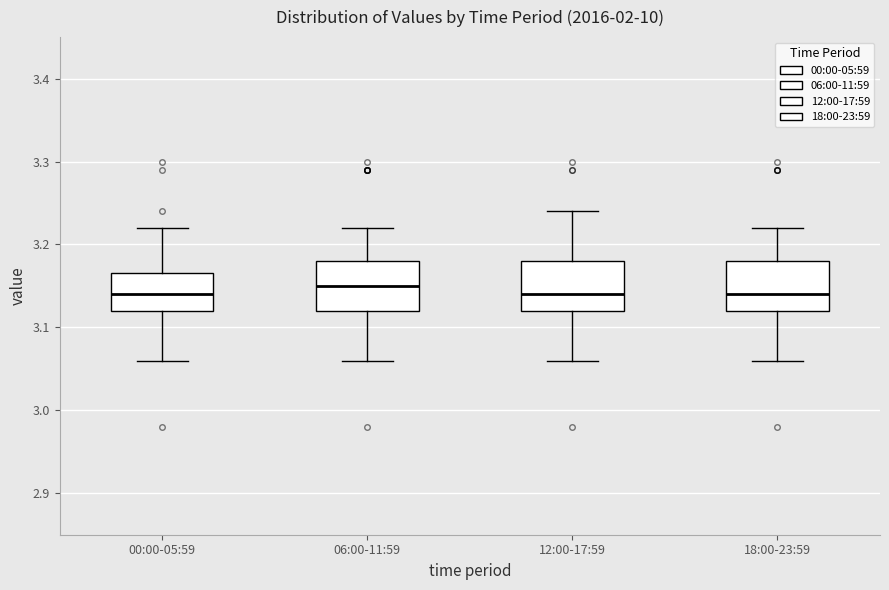

Where does the lower whisker of the box for 12:00-17:59 end on the y-axis? The values are not printed on the chart, so give them approximately, as read against the axis.

3.06